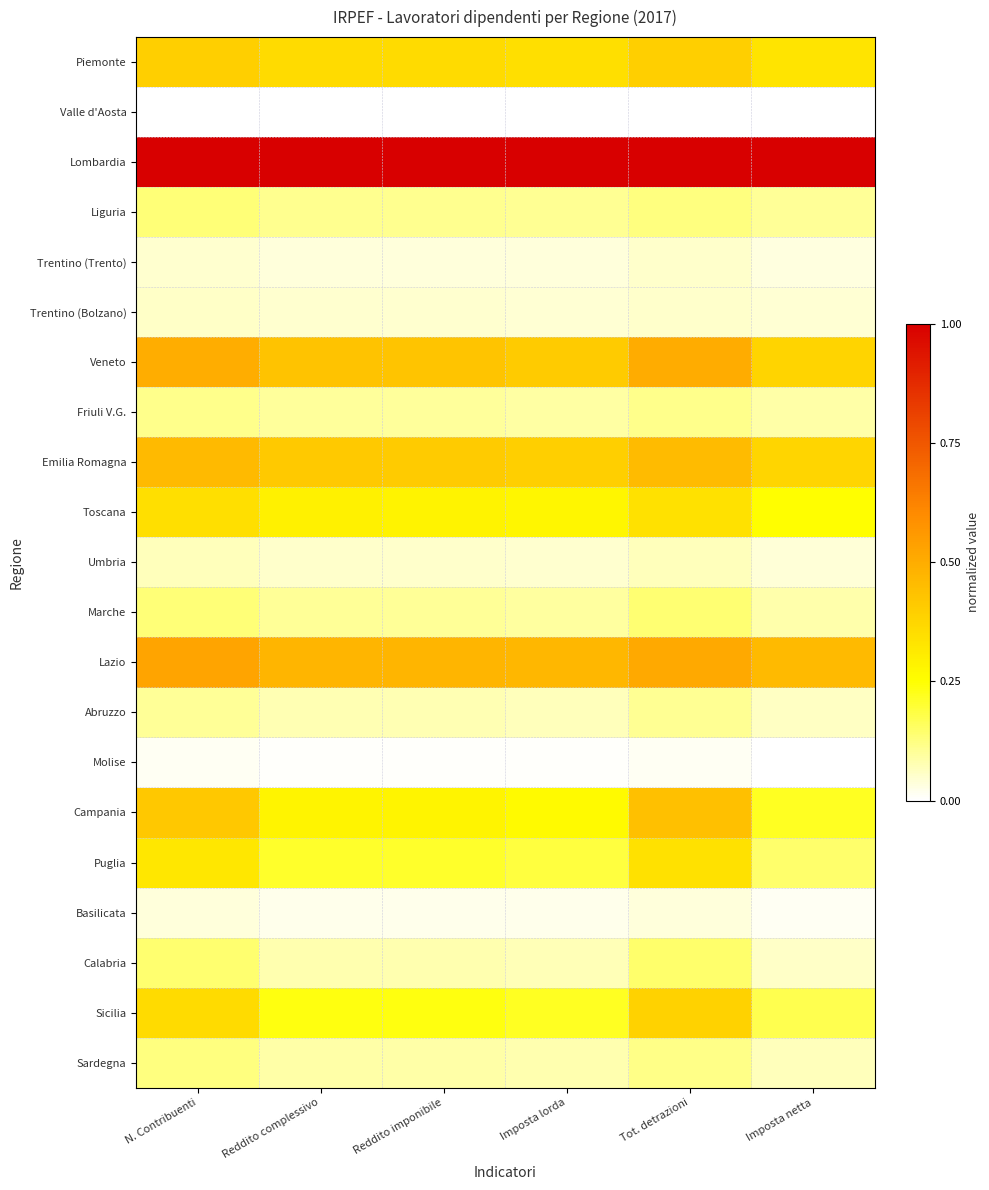

Which series has the largest total across all categories?

Lombardia